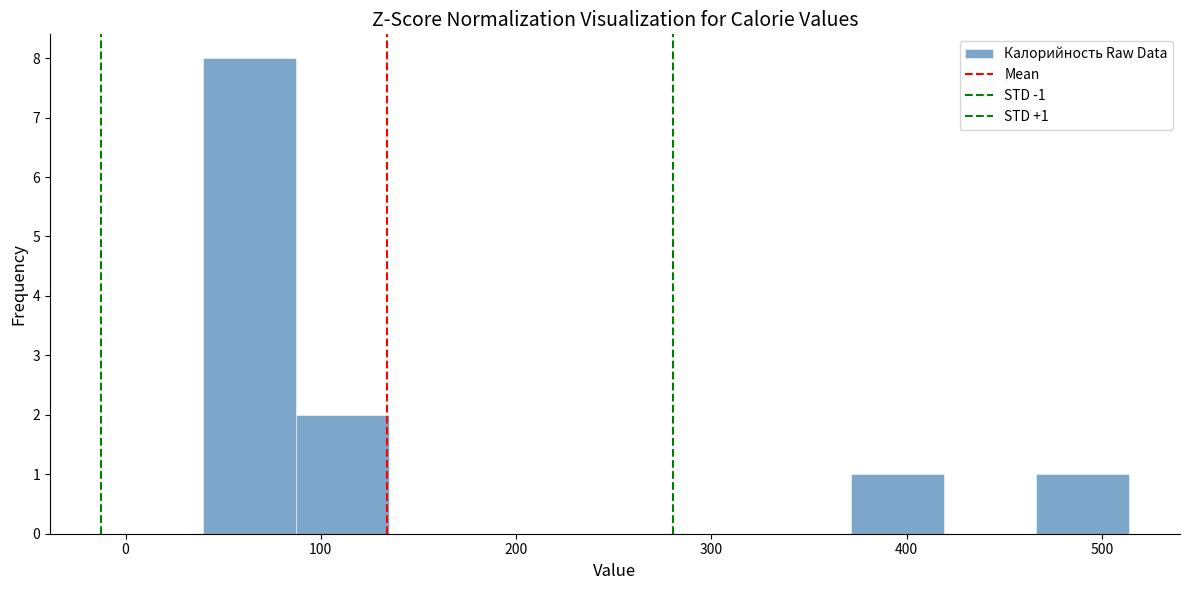

Over which range of the x-axis is the bar tallest?

40 to 90